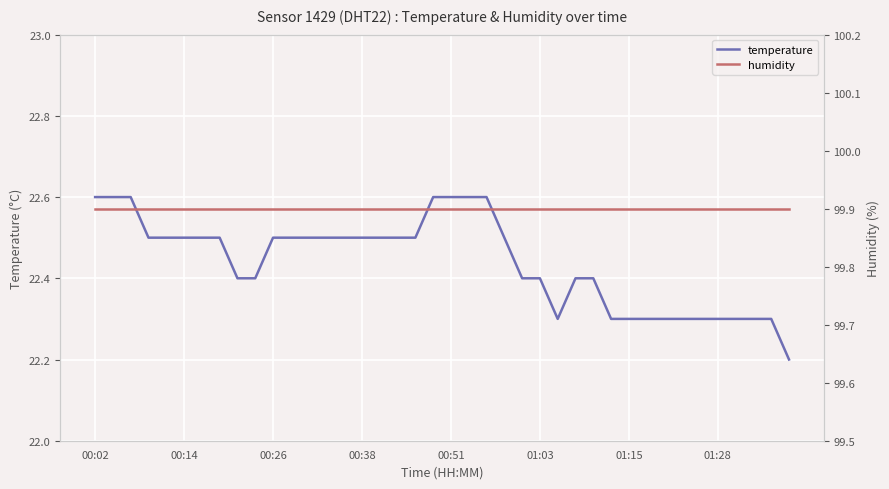

What is the sum of all humidity values?

3996.0